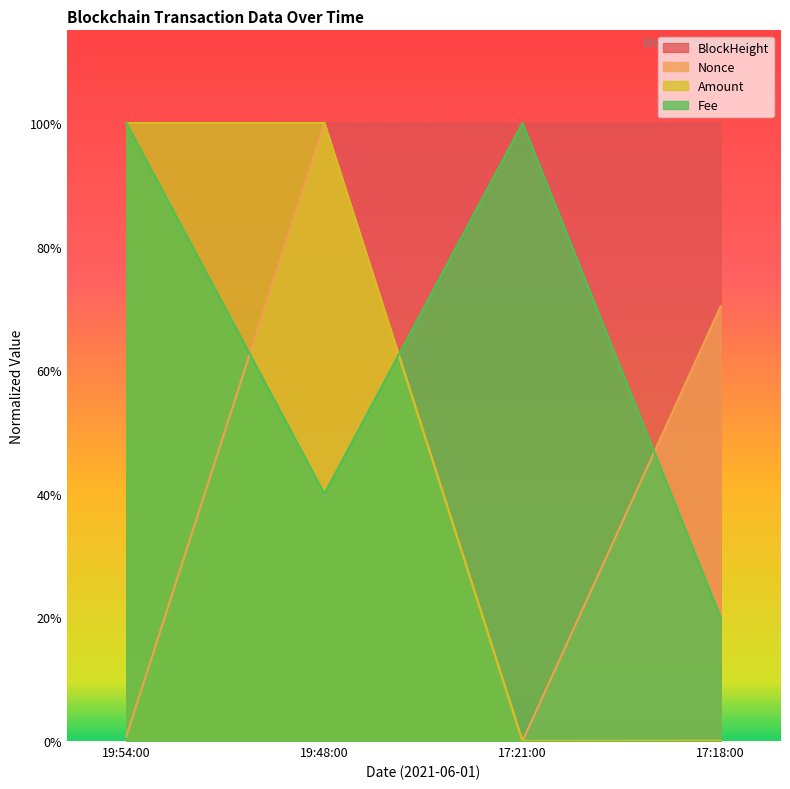

Does the chart display data point markers on the line(s)?

No